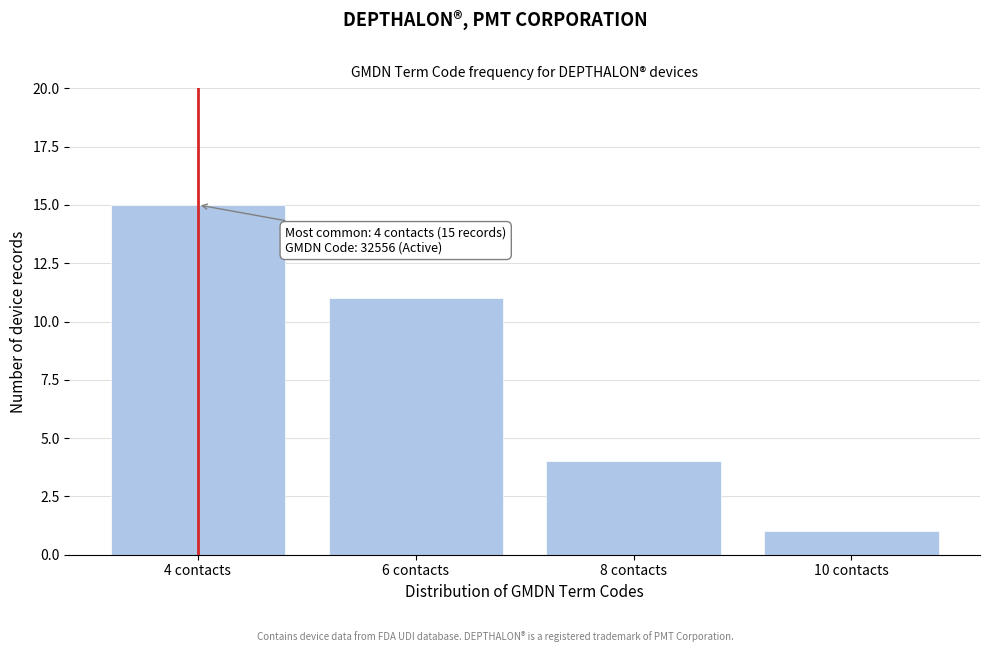

Reading right to left, extract all data points from this chart.

1	4	11	15